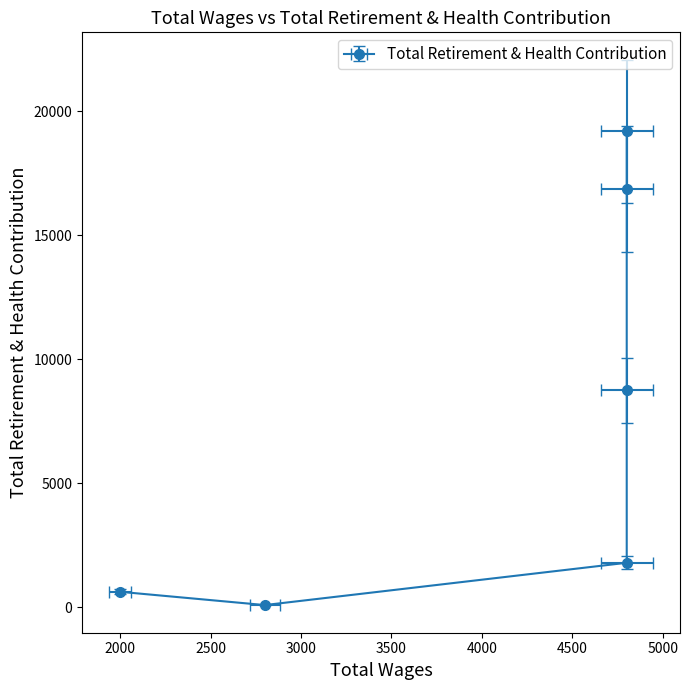

Which label corresponds to the smallest value in the chart?

2800